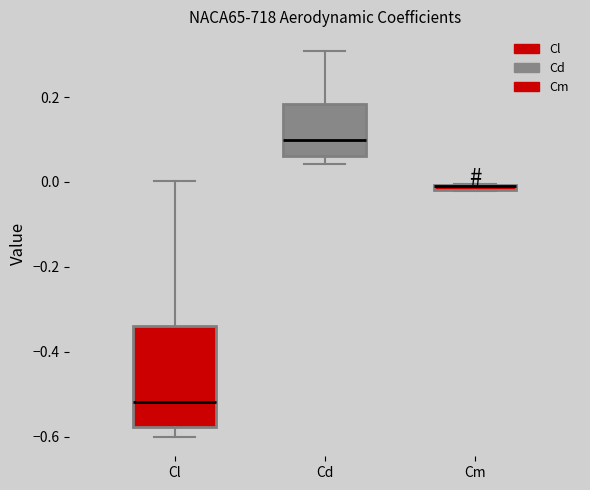

Which box is the tallest, from its lower edge to its upper edge?

Cl